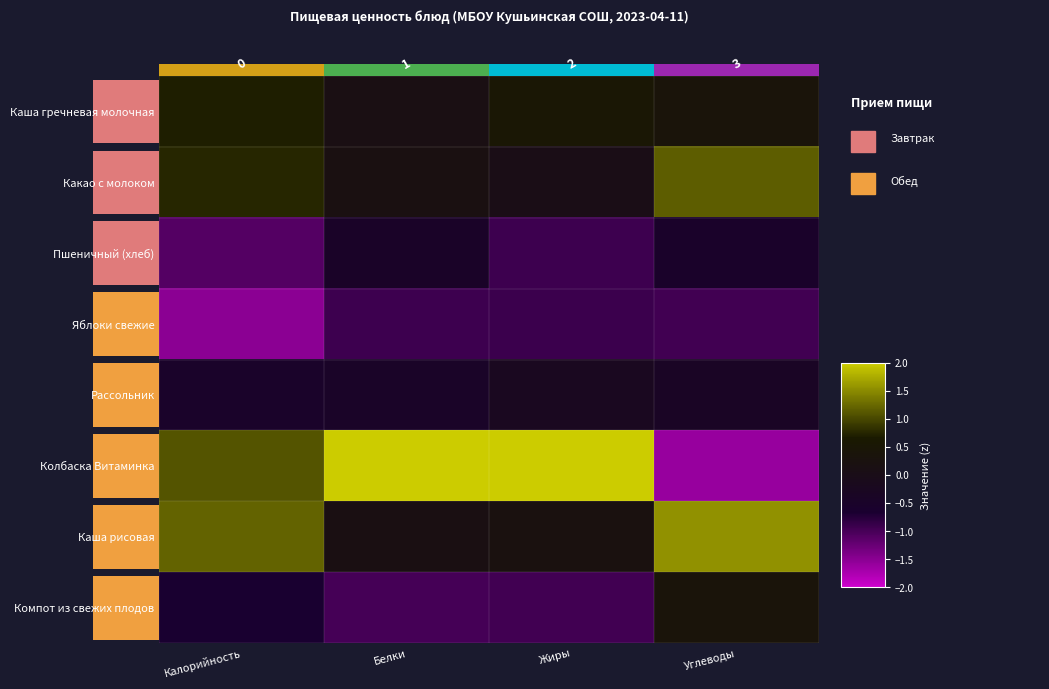

List the series in order of their peak value, lowest first.

Яблоки свежие, Пшеничный (хлеб), Рассольник, Компот из свежих плодов, Каша гречневая молочная, Какао с молоком, Каша рисовая, Колбаска Витаминка